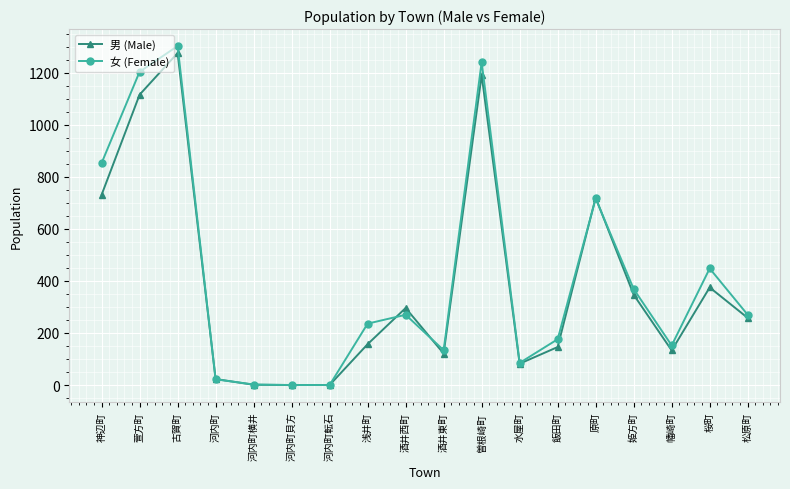

What is the difference between the 男 (Male) values at 酒井東町 and 松原町?

137